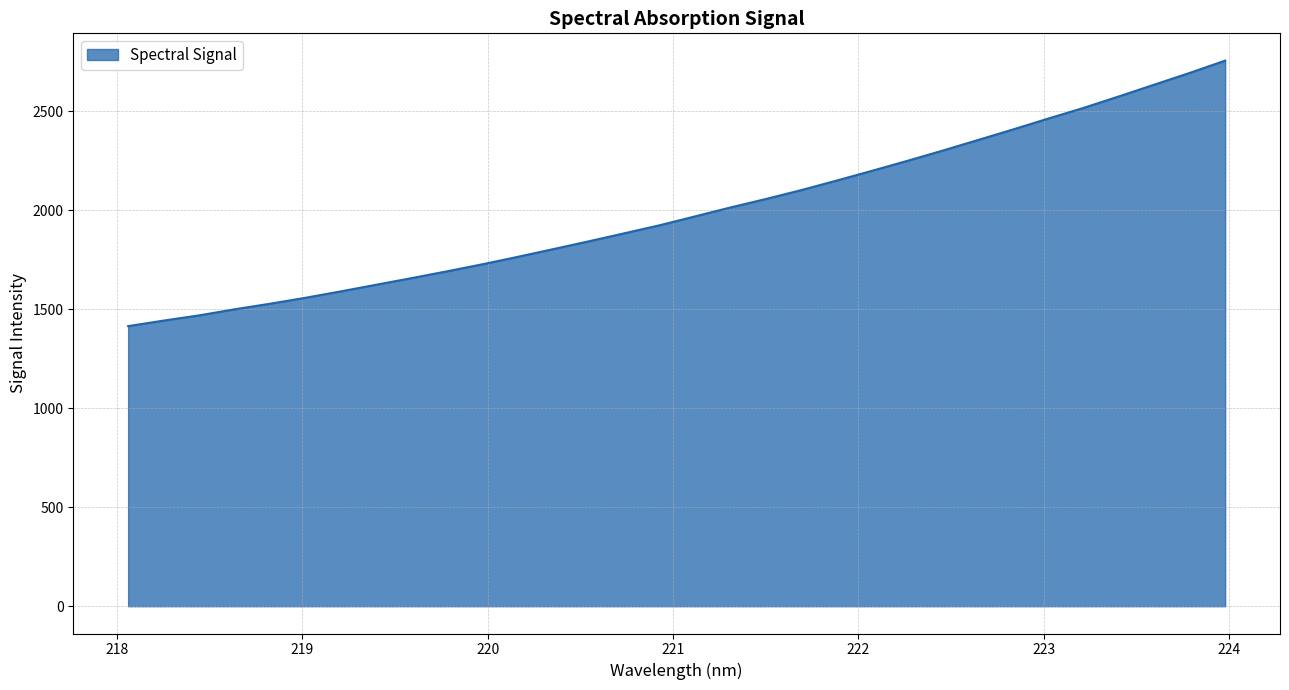

What is the average value?

1995.4